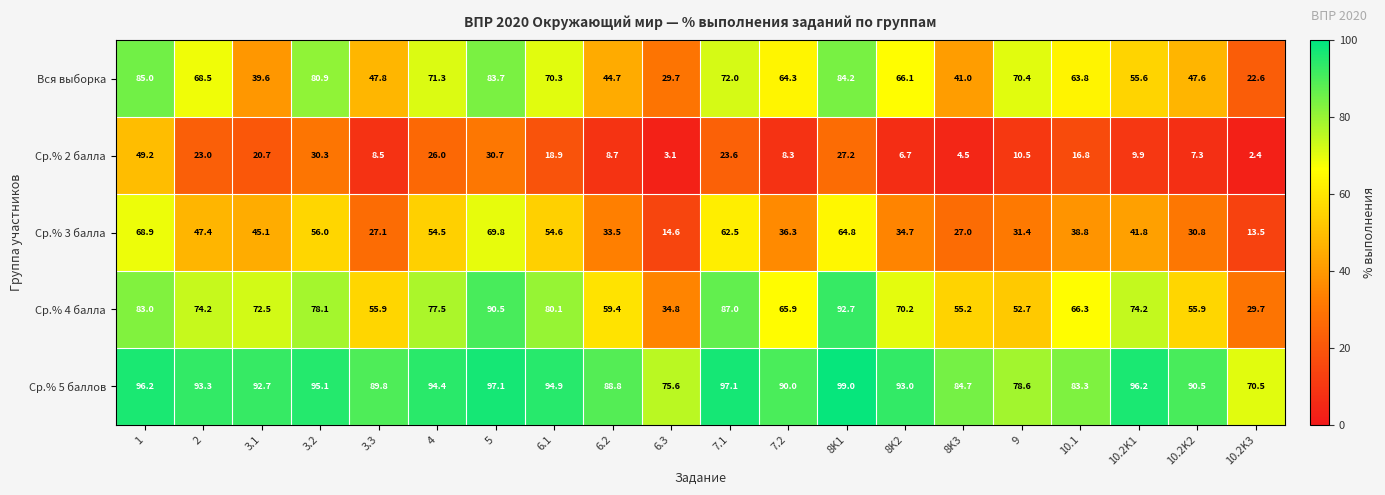

At which category is the sum across all series the highest?

1